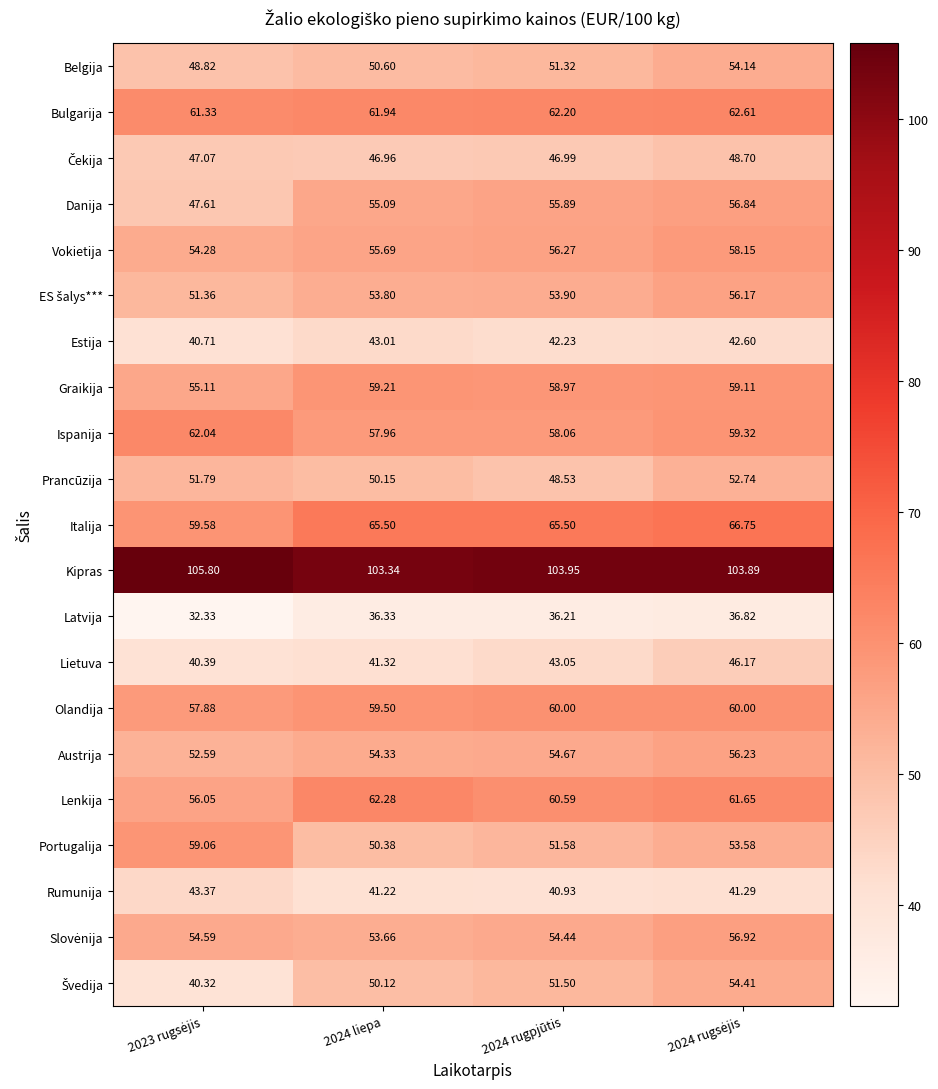

Is the value of Belgija at 2024 rugpjūtis greater than the value of Prancūzija at 2024 rugpjūtis?

Yes